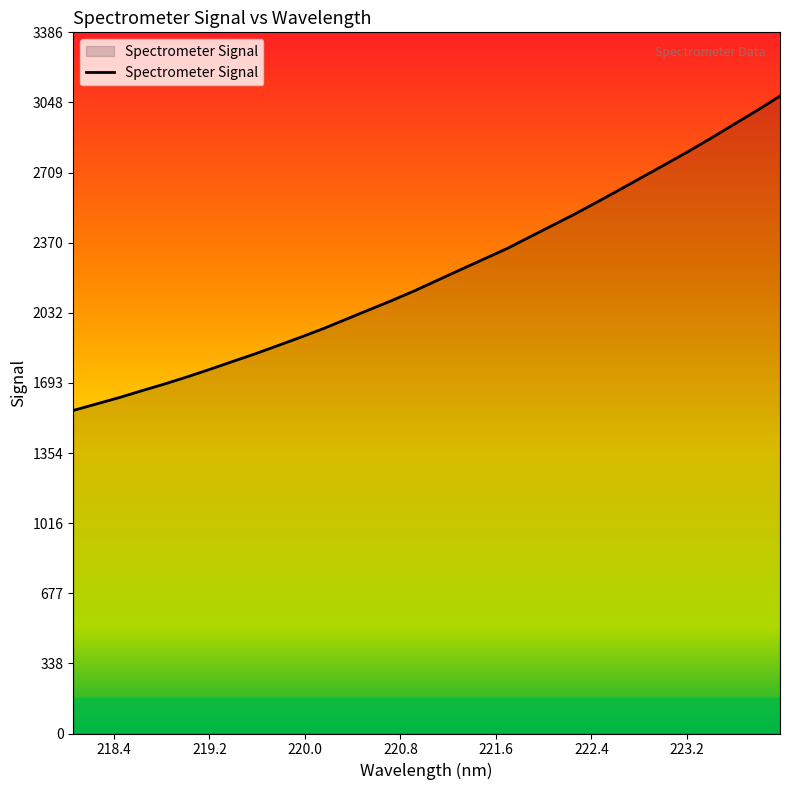

What is the difference between the maximum and minimum values?

1518.4